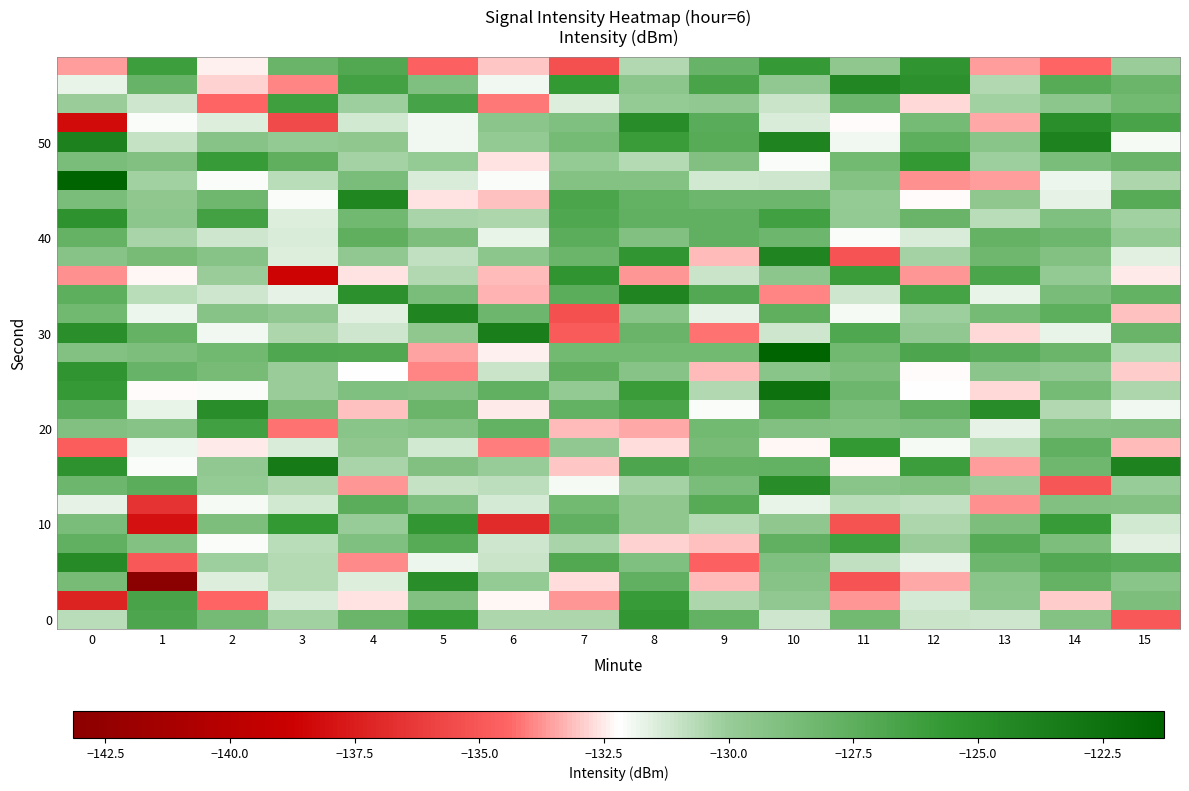

What is the greatest value displayed?

-119.4